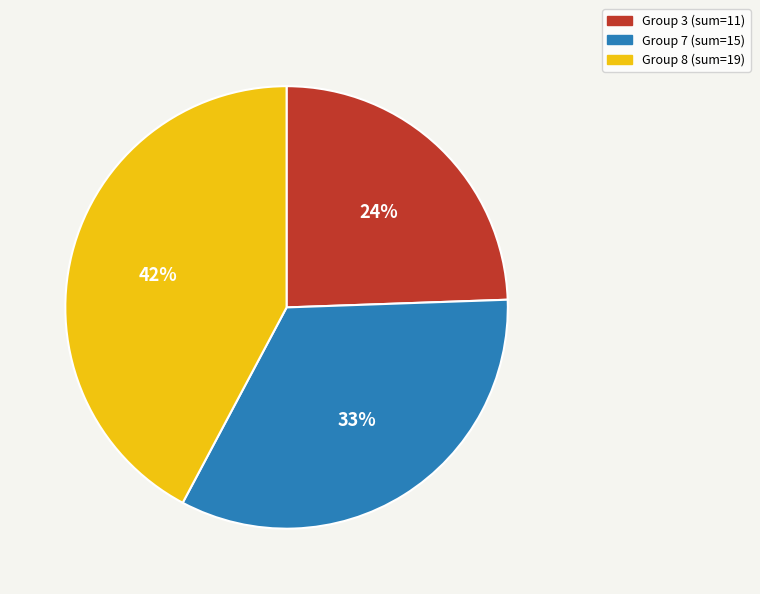

Does any single category account for the majority?

No